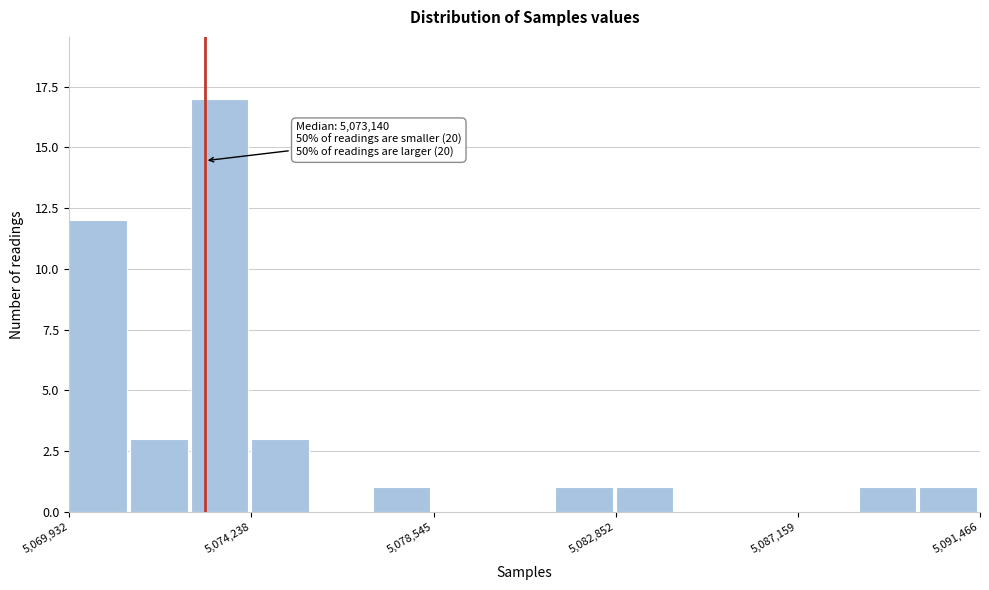

Read against the x-axis, roughly where is the centre of the tallest bar?

5073500